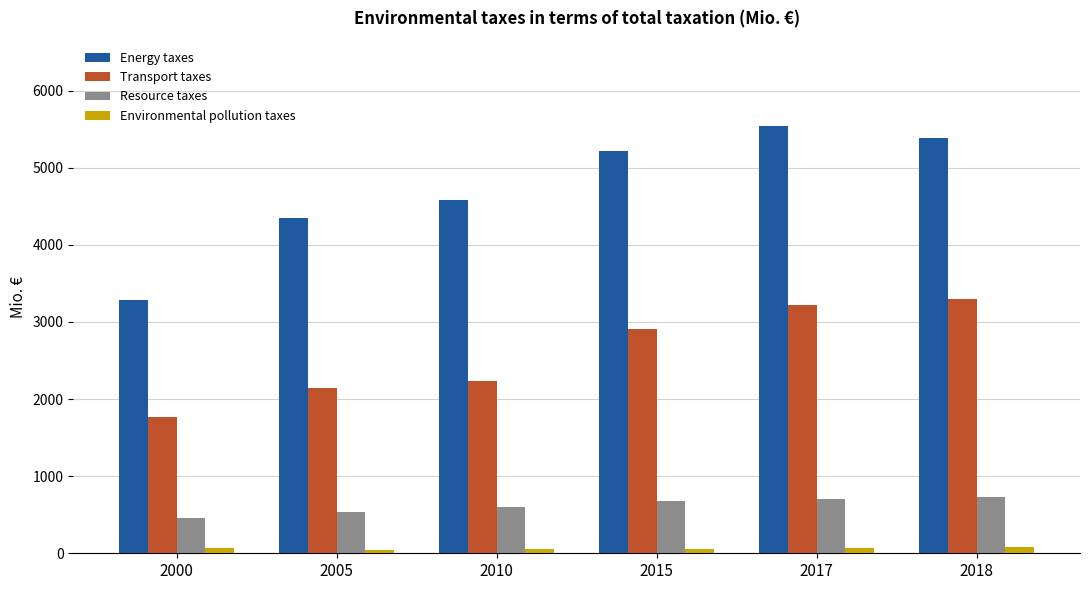

What is the maximum value for Energy taxes?

5539.7